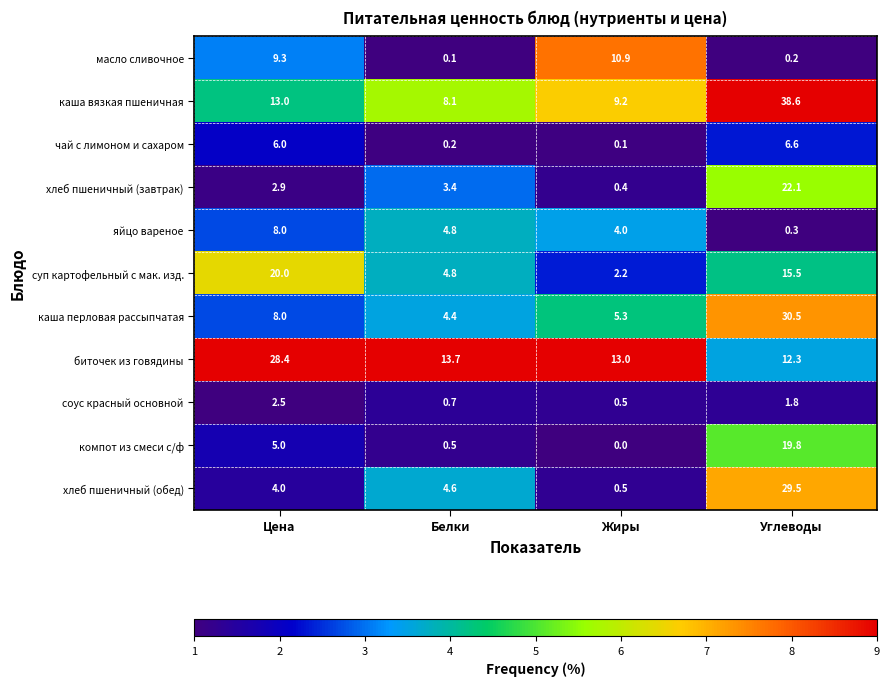

True or false: компот из смеси с/ф has a value of 0.0 at Жиры.

True